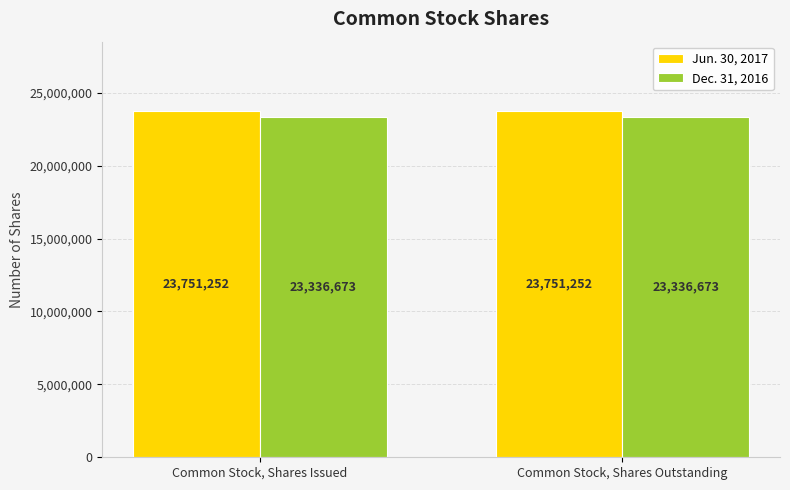

What is the sum of the Jun. 30, 2017 values at Common Stock, Shares Outstanding and Common Stock, Shares Issued?

47502504